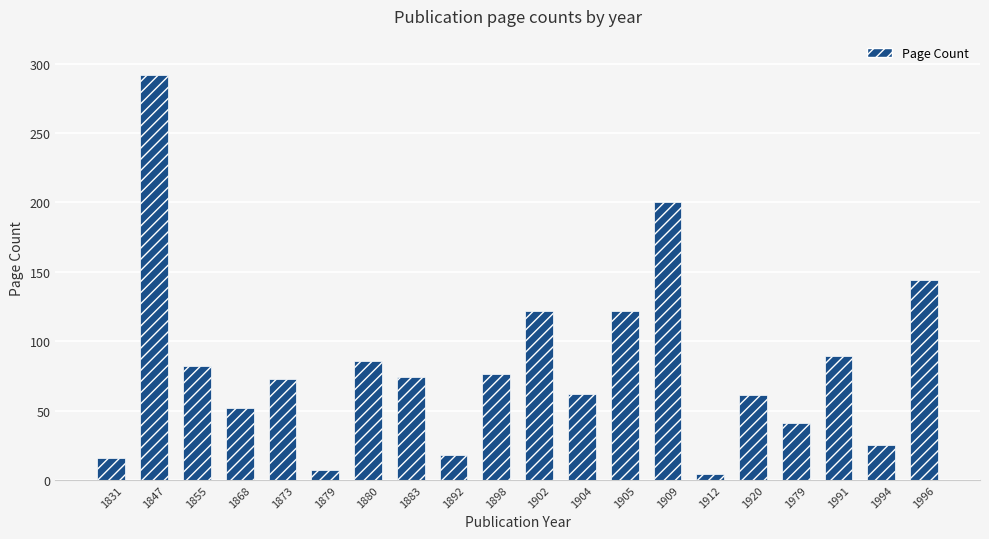

Count the number of data series in this chart.

1